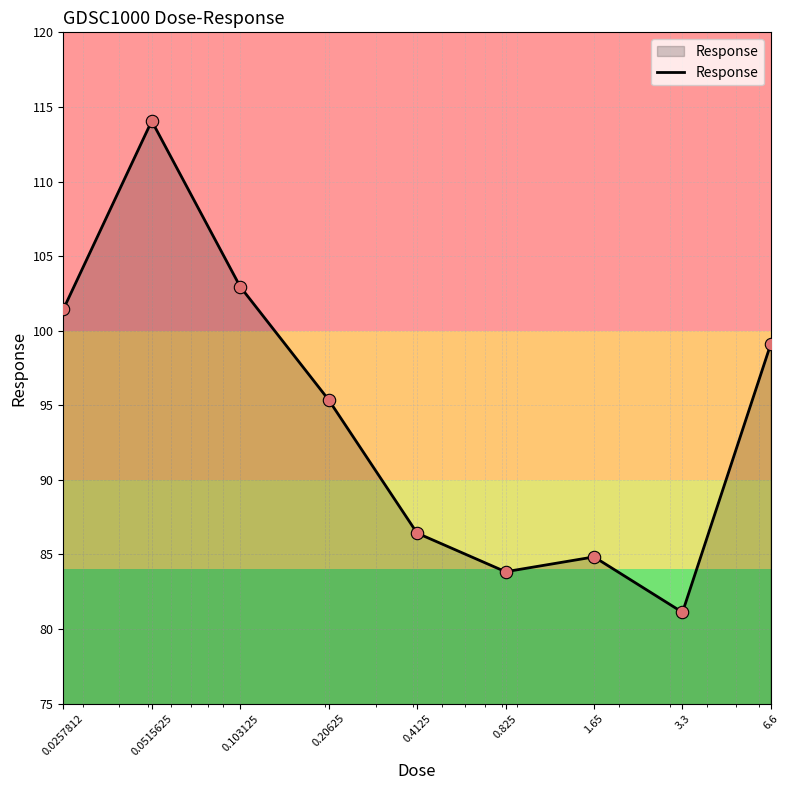

What is the difference between the maximum and minimum values?

32.9